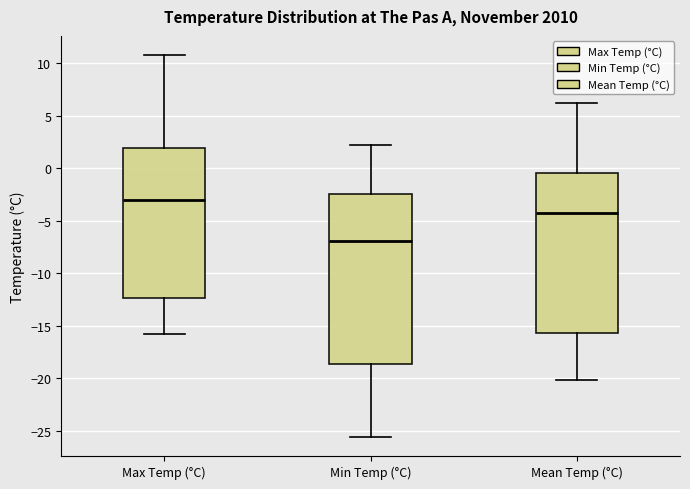

Which box has the lowest median line?

Min Temp (°C)